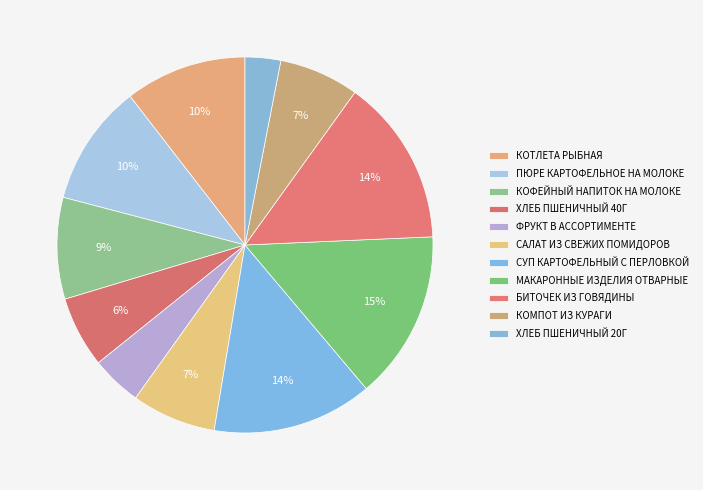

To the nearest percent, what percentage of the pie is КОТЛЕТА РЫБНАЯ?

10%